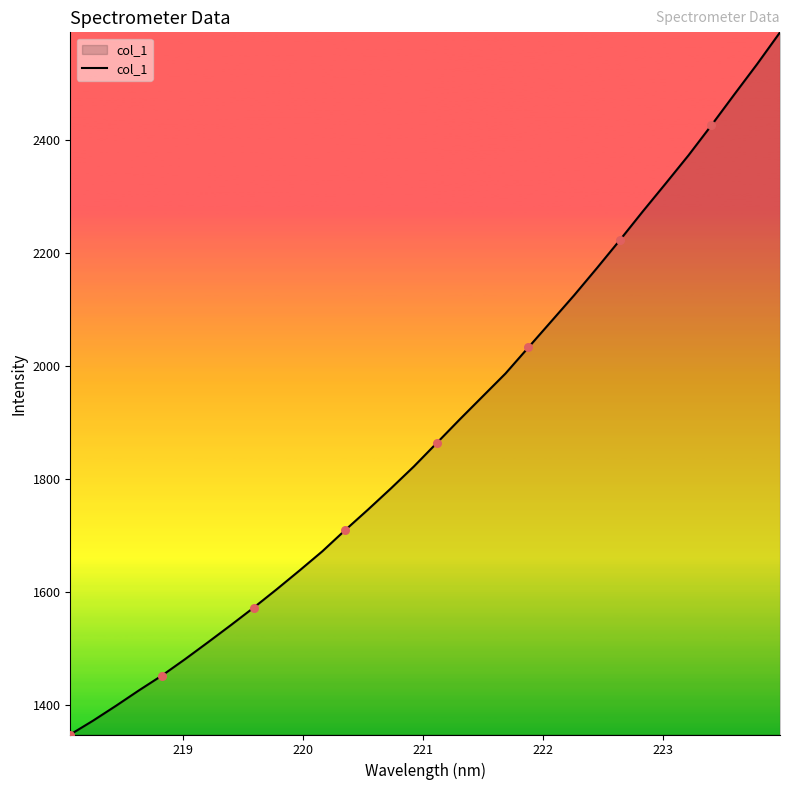

What is the smallest value displayed?

1347.1